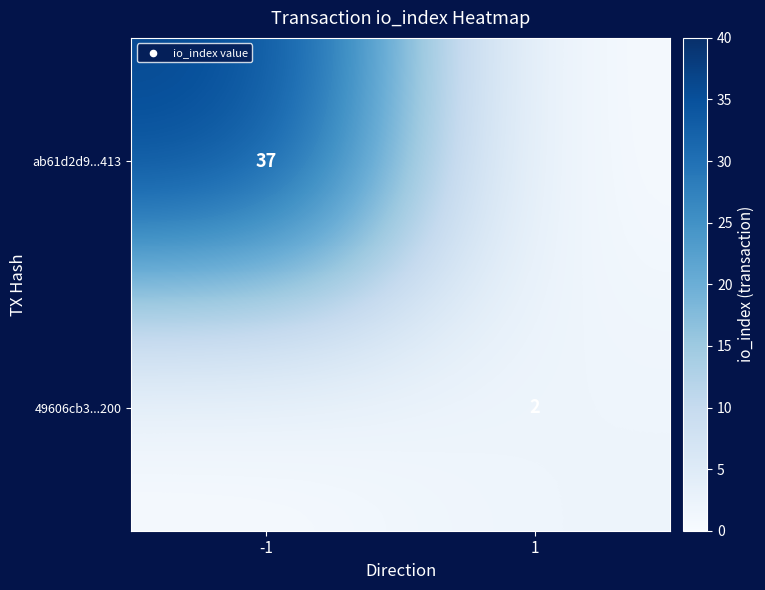

The value of 49606cb3...200 at 1 is 2. True or false?

True